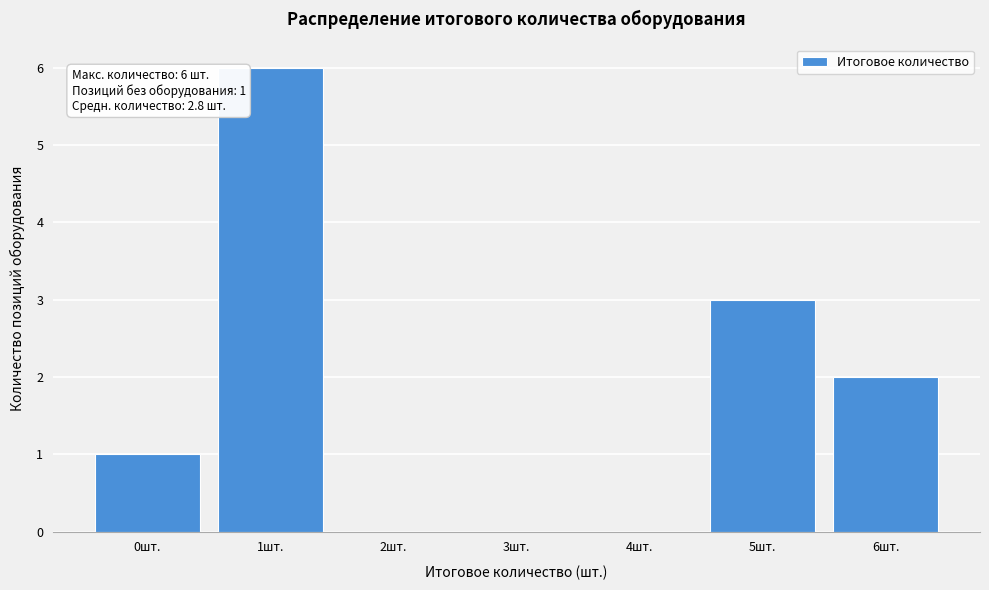

Reading left to right, extract all data points from this chart.

0шт.=1	1шт.=6	2шт.=0	3шт.=0	4шт.=0	5шт.=3	6шт.=2